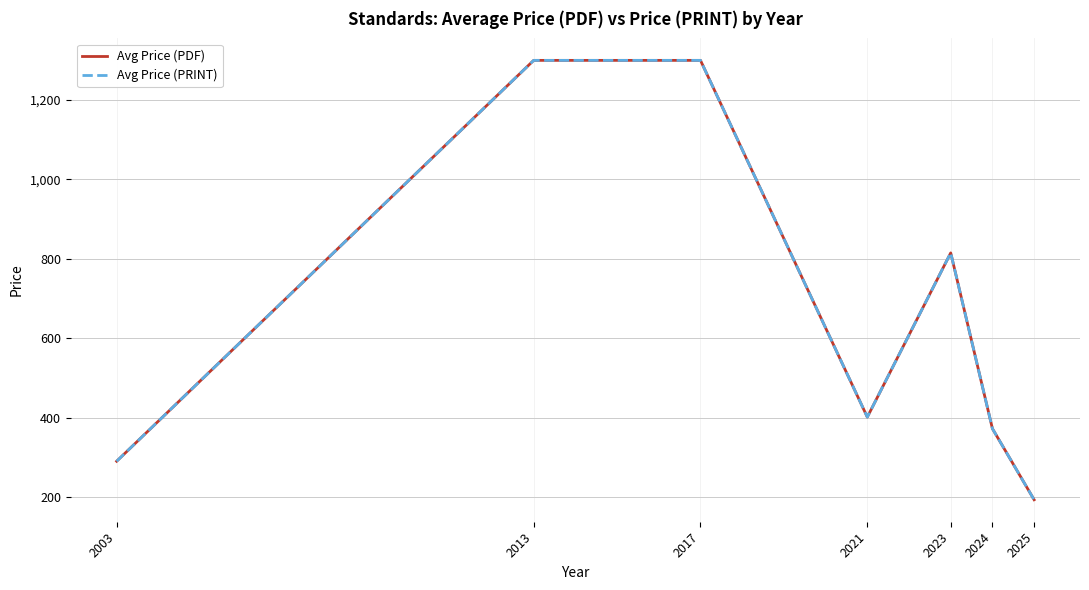

In Avg Price (PRINT), how many points are lower than both neighbors (excluding endpoints)?

1